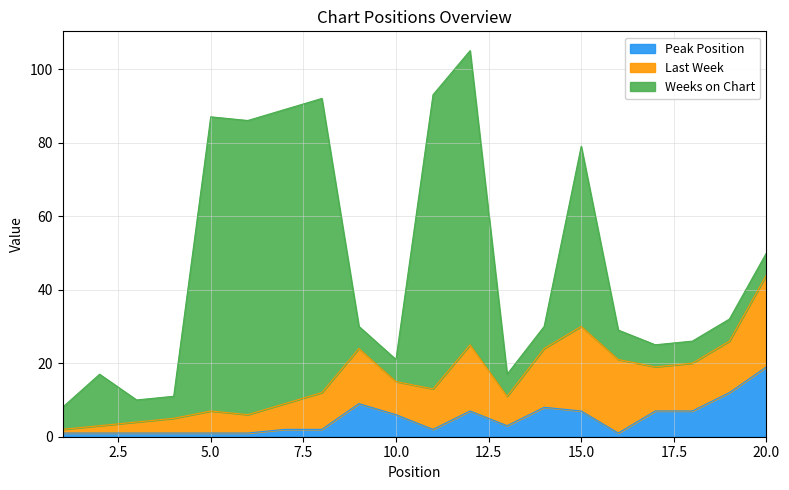

True or false: Peak Position and Last Week intersect in this chart.

False